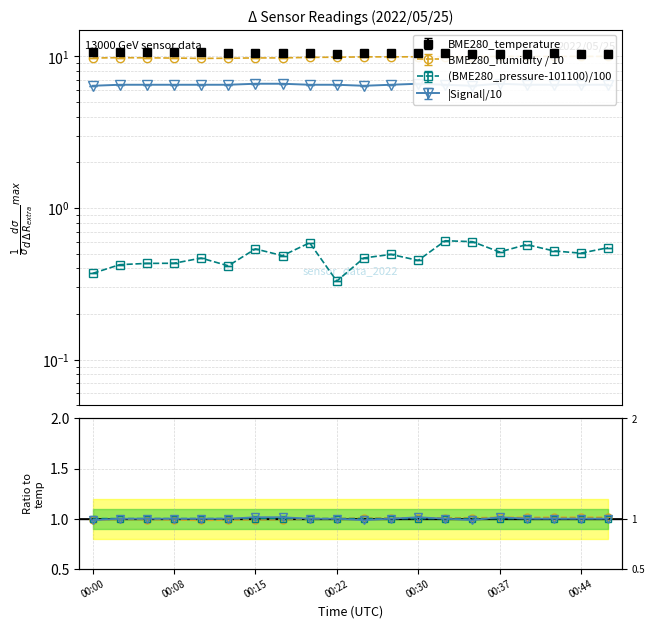

List the series in order of their peak value, lowest first.

BME280_pressure, Signal, BME280_humidity, BME280_temperature